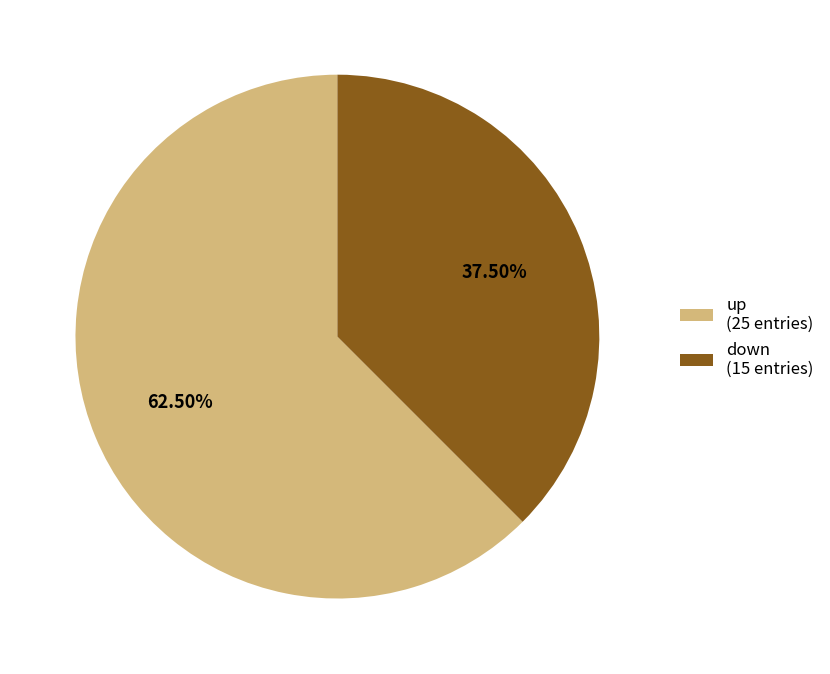

How many slices are in this pie chart?

2